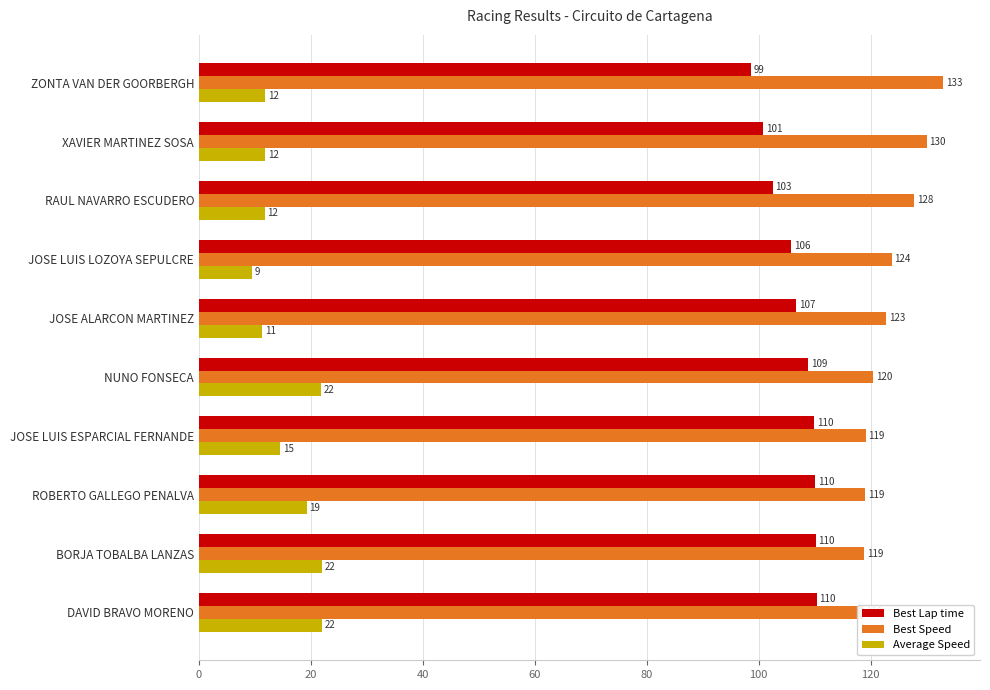

Reading left to right, what are all the values shown in this chart?

Best Lap time: 98.6	100.8	102.5	105.9	106.7	108.8	110.0	110.1	110.2	110.4
Best Speed: 132.9	130.0	127.8	123.8	122.8	120.4	119.2	119.0	118.9	118.7
Average Speed: 11.8	11.8	11.7	9.4	11.3	21.9	14.5	19.2	22.0	22.0